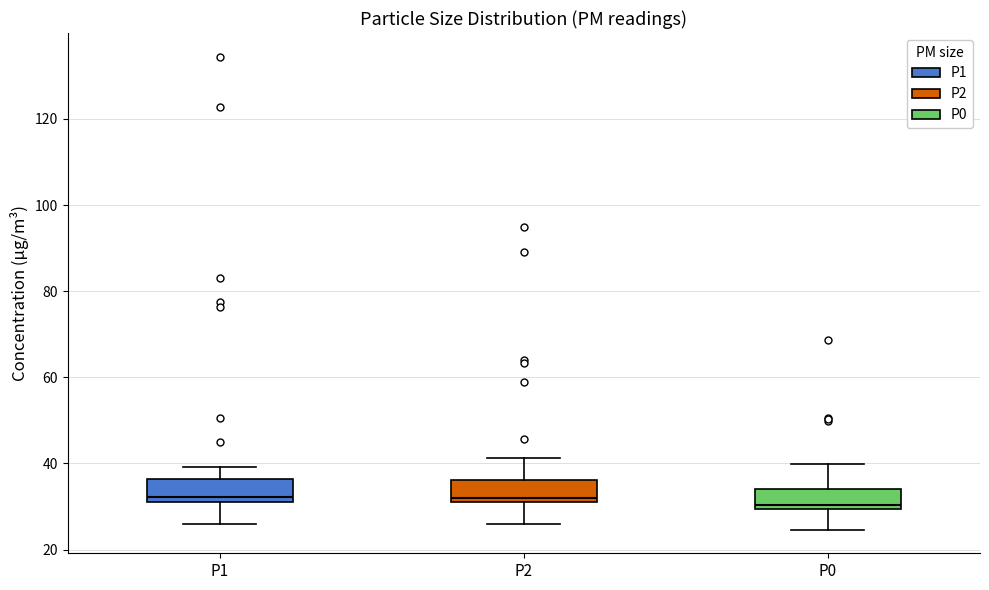

Reading left to right, read every box against the y-axis: the position of its median line, the range the box covers, and the ends of its whiskers. The values are not printed on the chart, so give them approximately, as read against the axis.

P1: median 32 (just above the box's lower edge), box 32 to 36, whiskers 26 to 40
P2: median 32, box 30 to 36, whiskers 26 to 42
P0: median 30 (just above the box's lower edge), box 30 to 34, whiskers 24 to 40